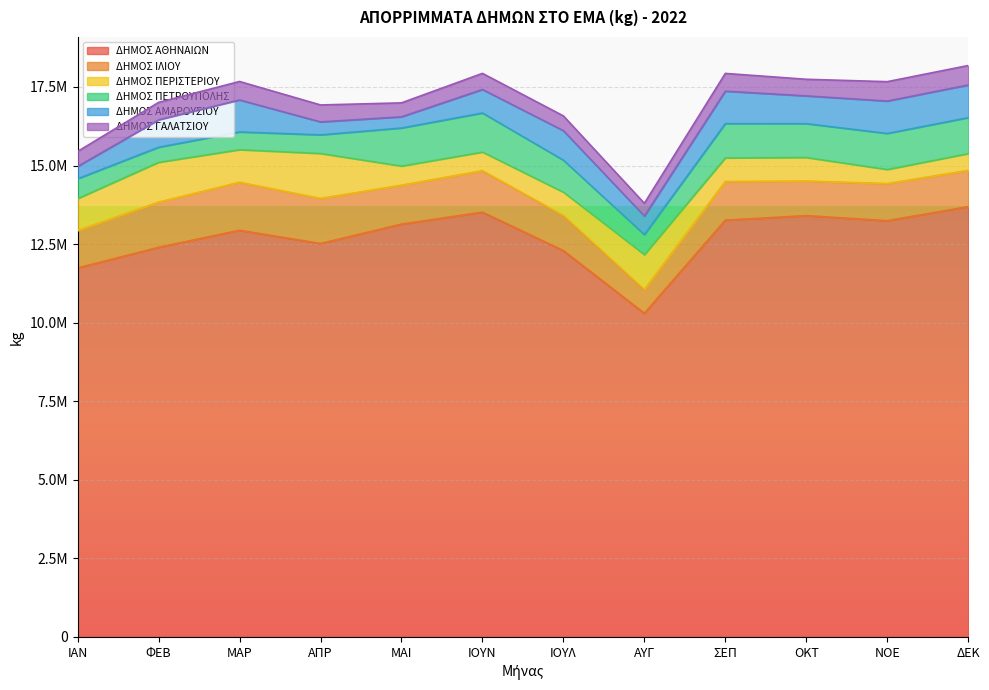

What is the value of the ΔΗΜΟΣ ΠΕΡΙΣΤΕΡΙΟΥ point at the 1st from the left?

1016370